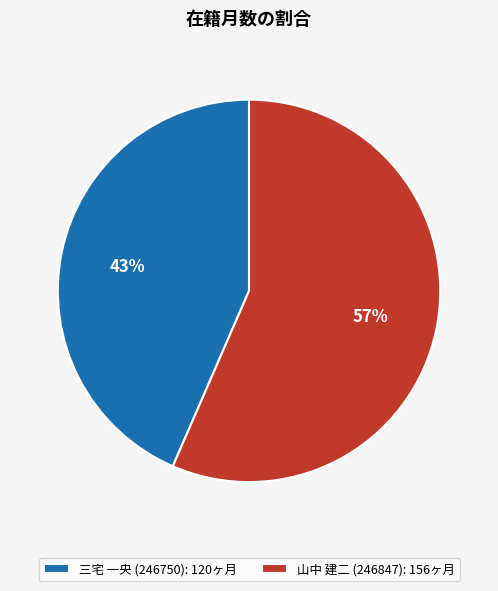

To the nearest percent, what is the combined percentage of 山中 建二 (246847) and 三宅 一央 (246750)?

100%